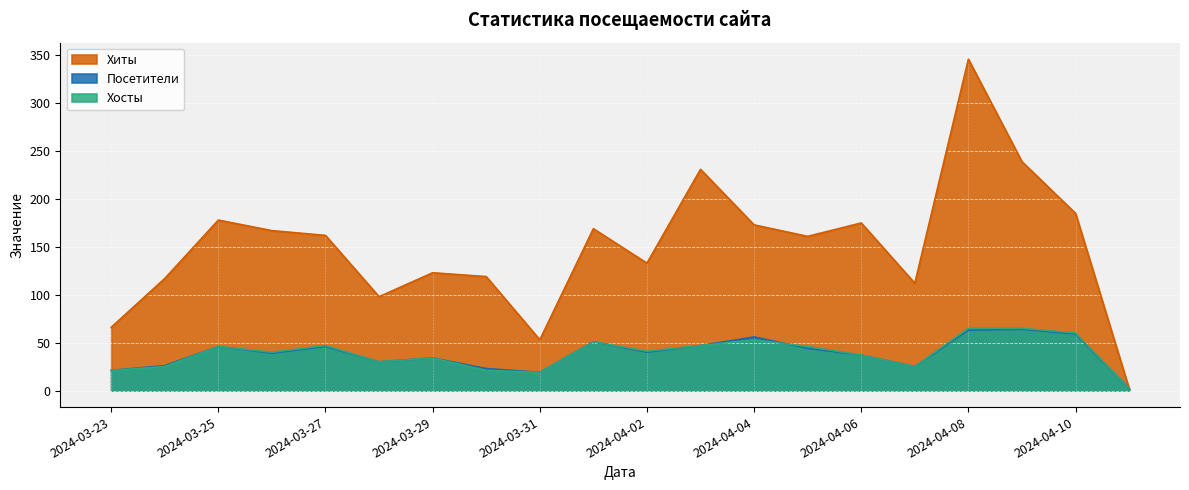

Does the chart display data point markers on the line(s)?

No